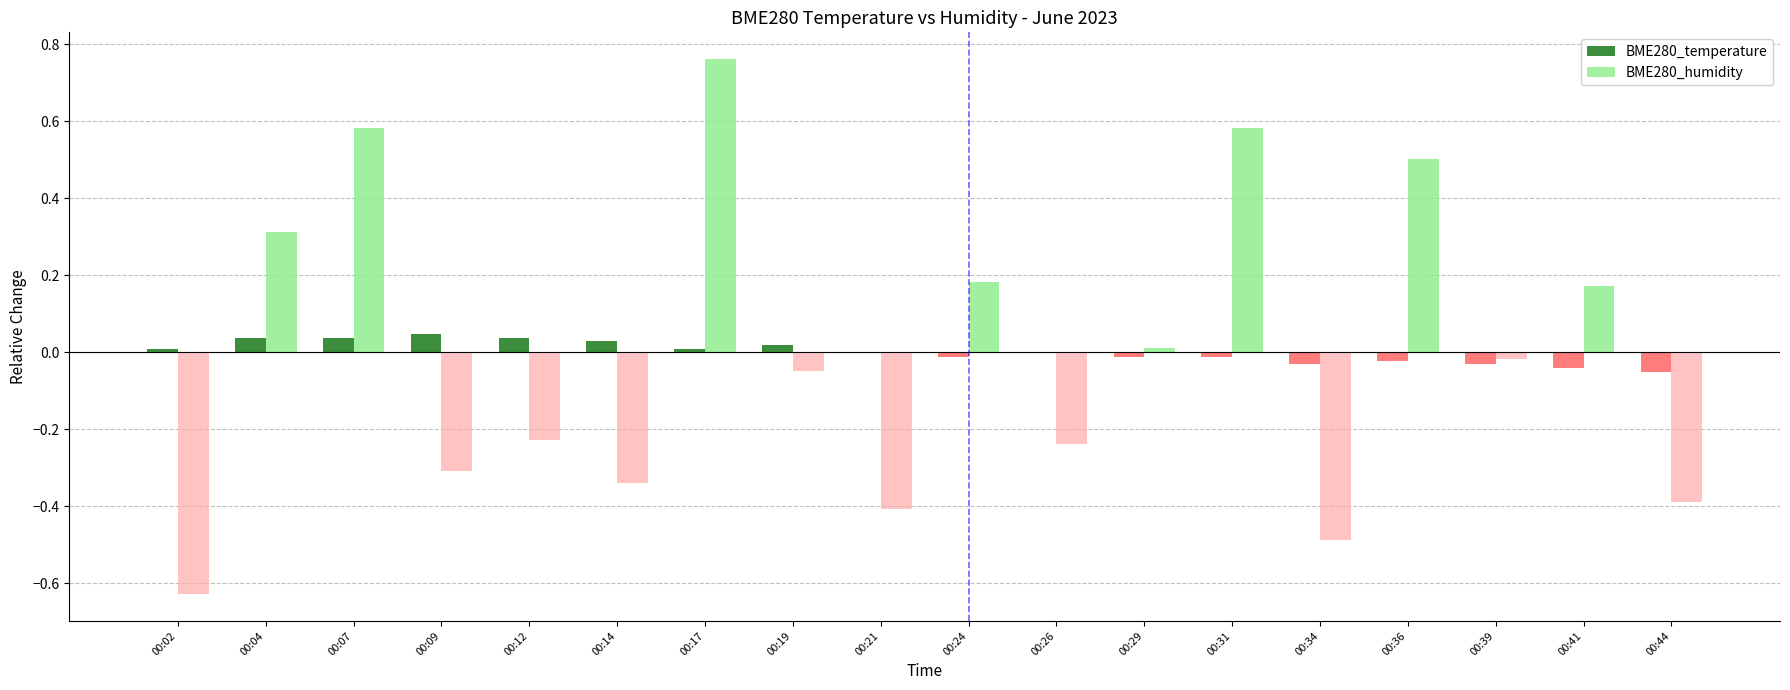

Rank the series at 00:21 from highest to lowest value.

BME280_temperature, BME280_humidity